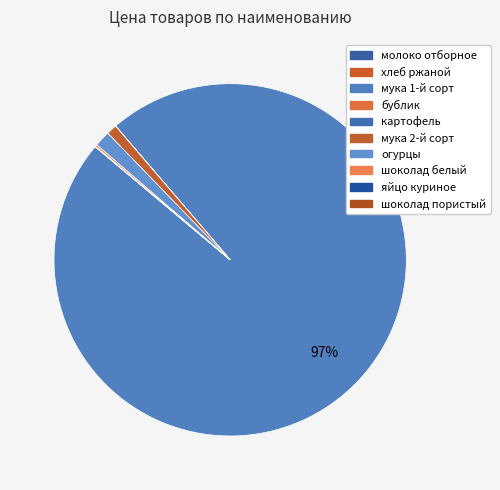

Which slice is the largest?

мука 1-й сорт